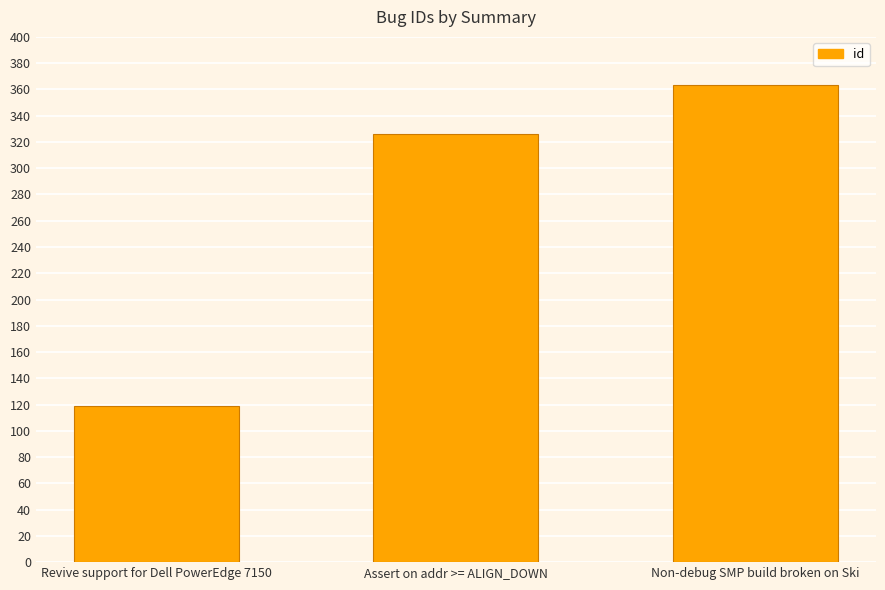

What is the maximum value shown in the chart?

363